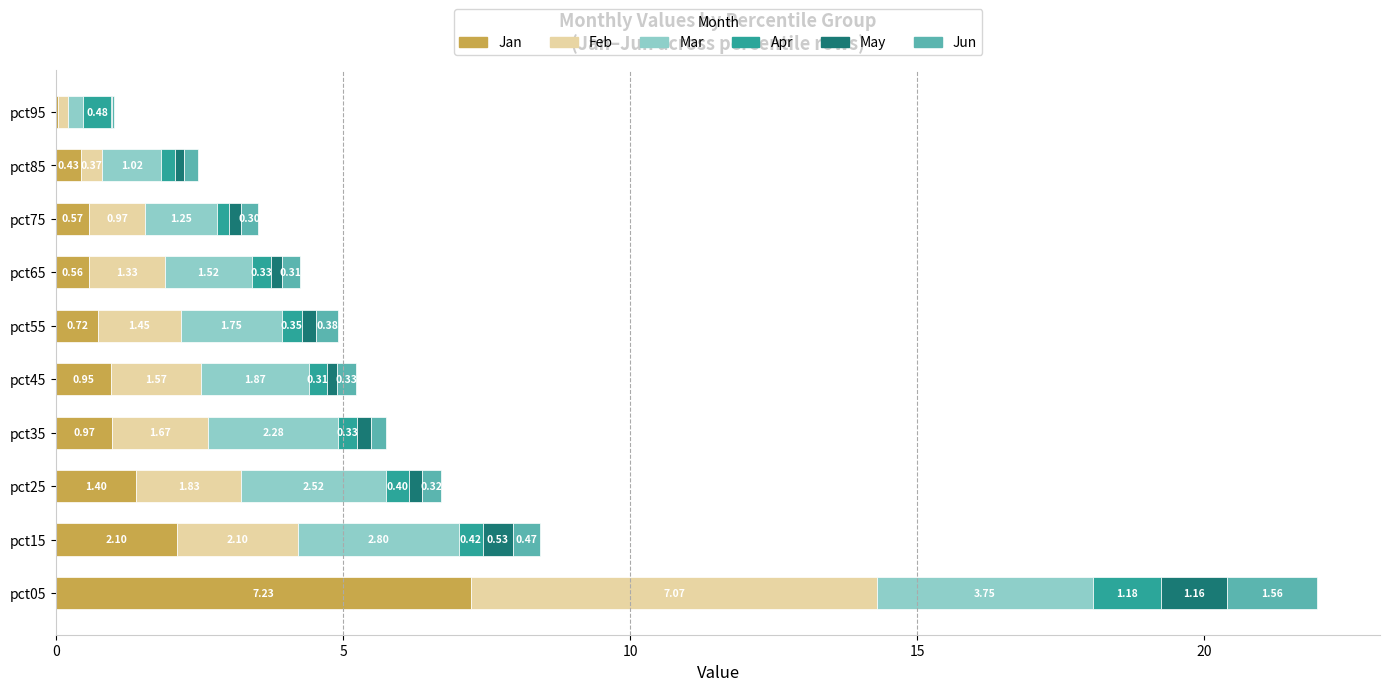

At which category is the sum across all series the highest?

pct05